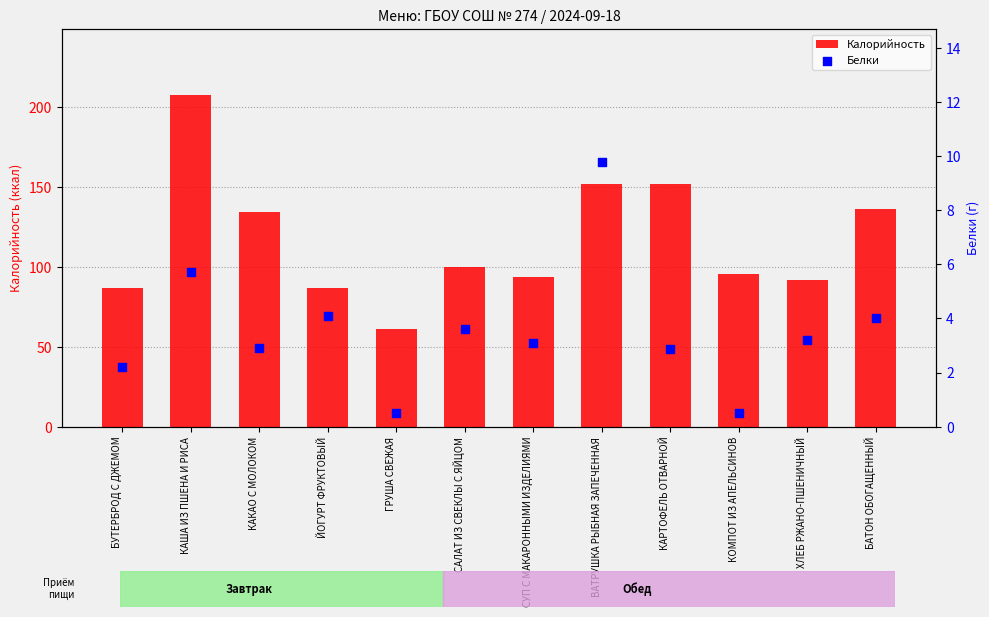

Is the value of Белки at КАРТОФЕЛЬ ОТВАРНОЙ greater than the value of Калорийность at КАША ИЗ ПШЕНА И РИСА?

No